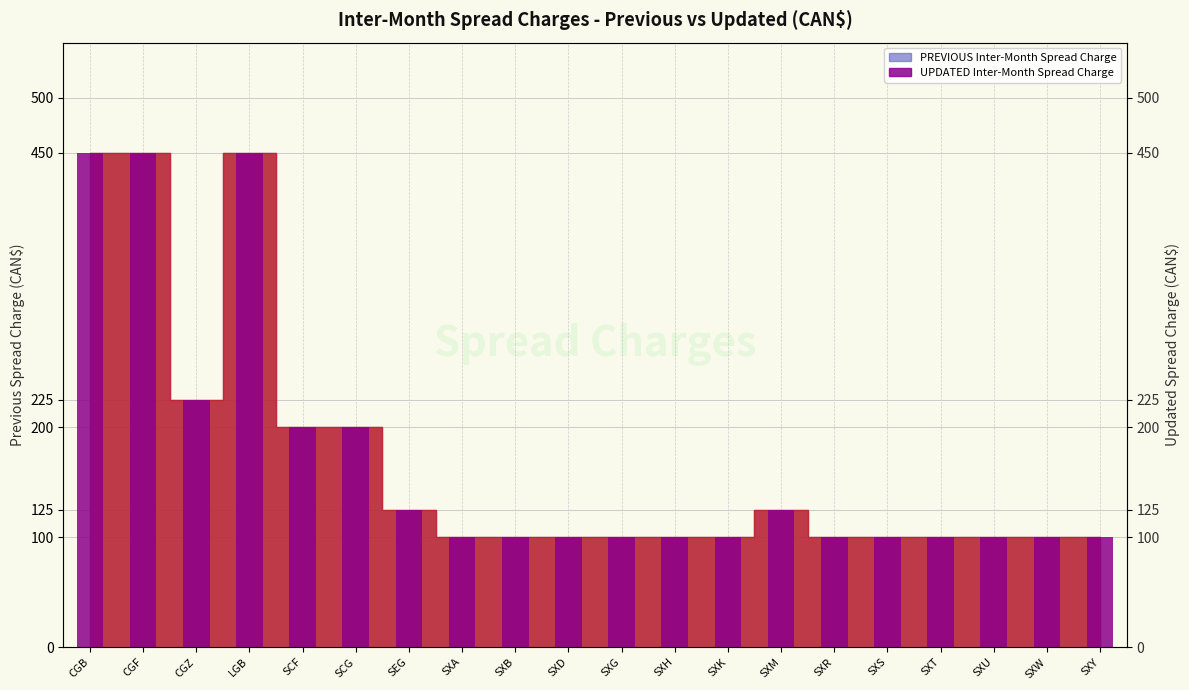

What is the minimum value shown in the chart?

100